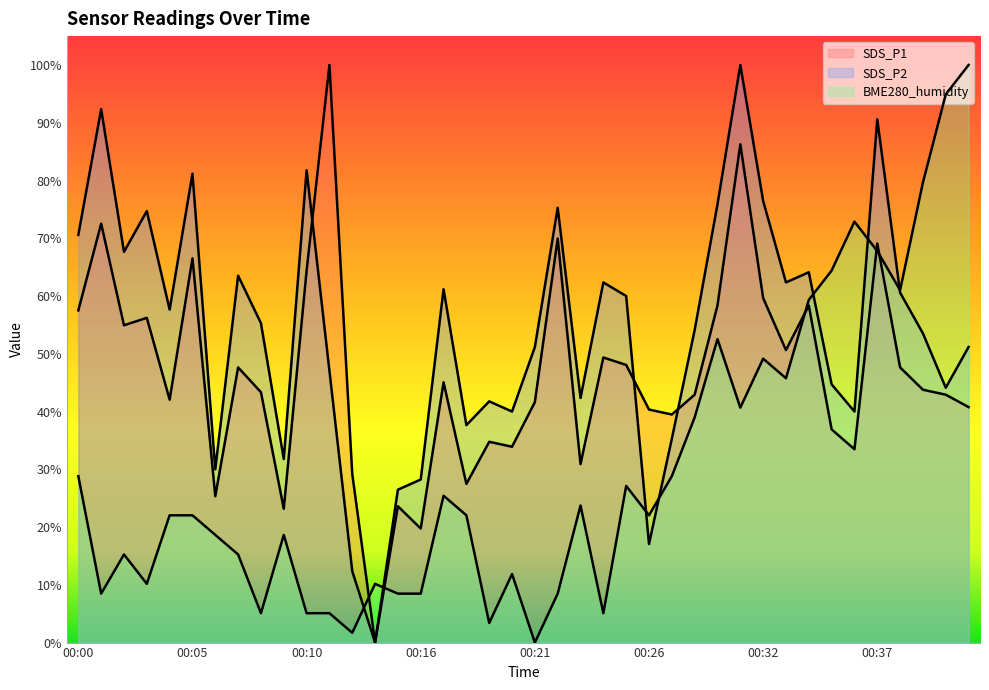

What is the value of the SDS_P1 point at the 20th from the left?

33.9